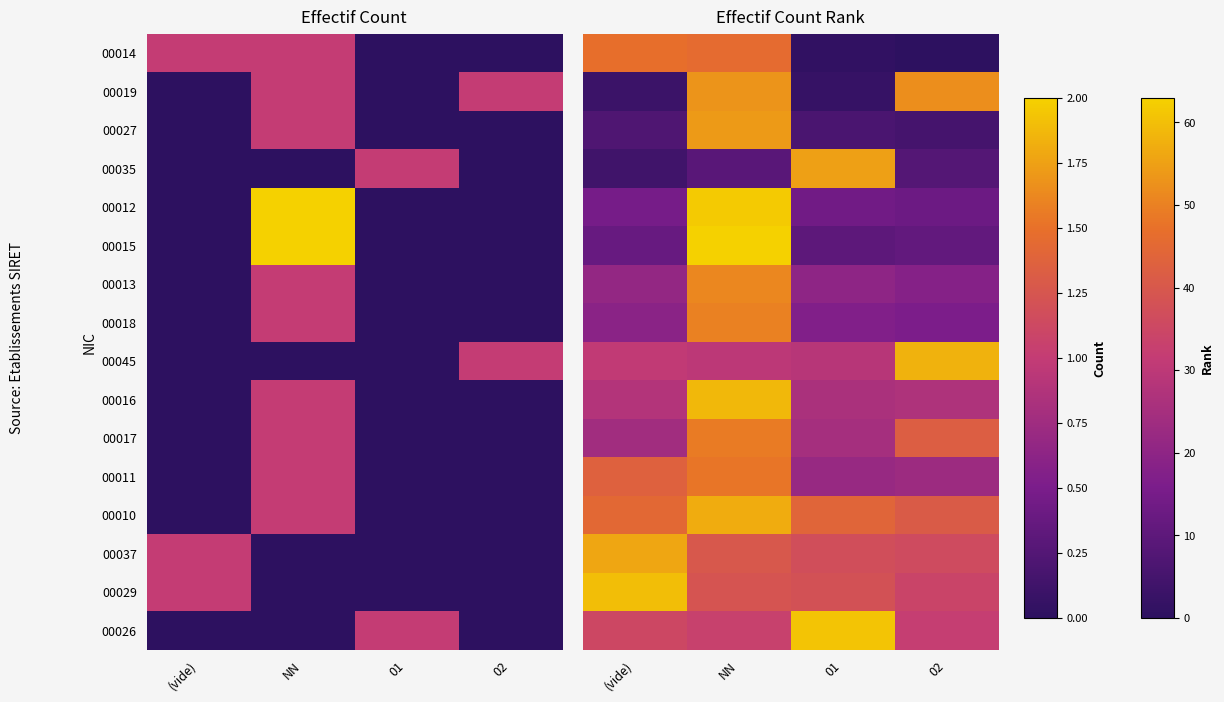

The value of 00029 at 01 is 55. True or false?

False